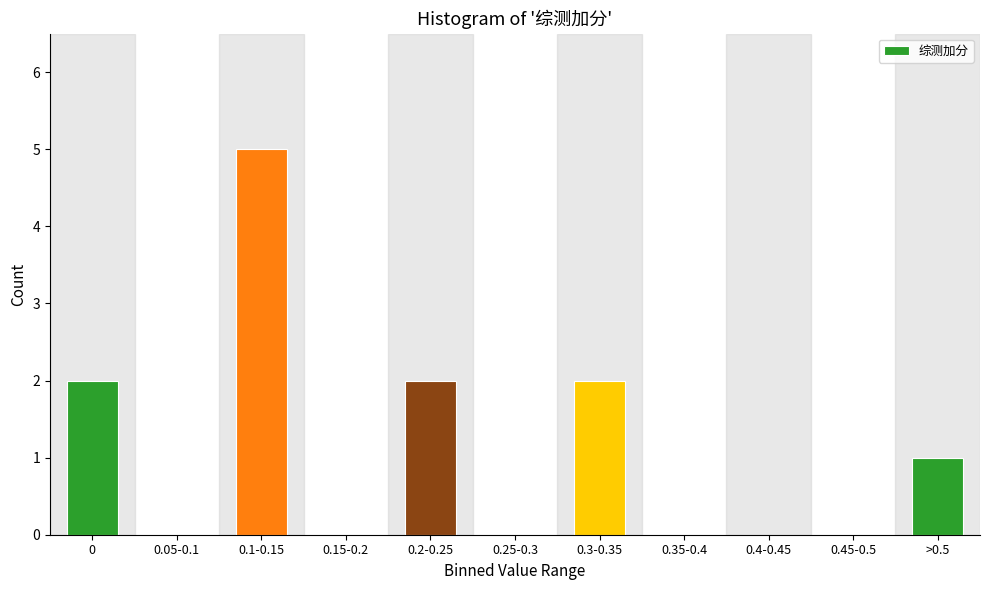

Reading left to right, what are all the values shown in this chart?

0=2	0.05-0.1=0	0.1-0.15=5	0.15-0.2=0	0.2-0.25=2	0.25-0.3=0	0.3-0.35=2	0.35-0.4=0	0.4-0.45=0	0.45-0.5=0	>0.5=1